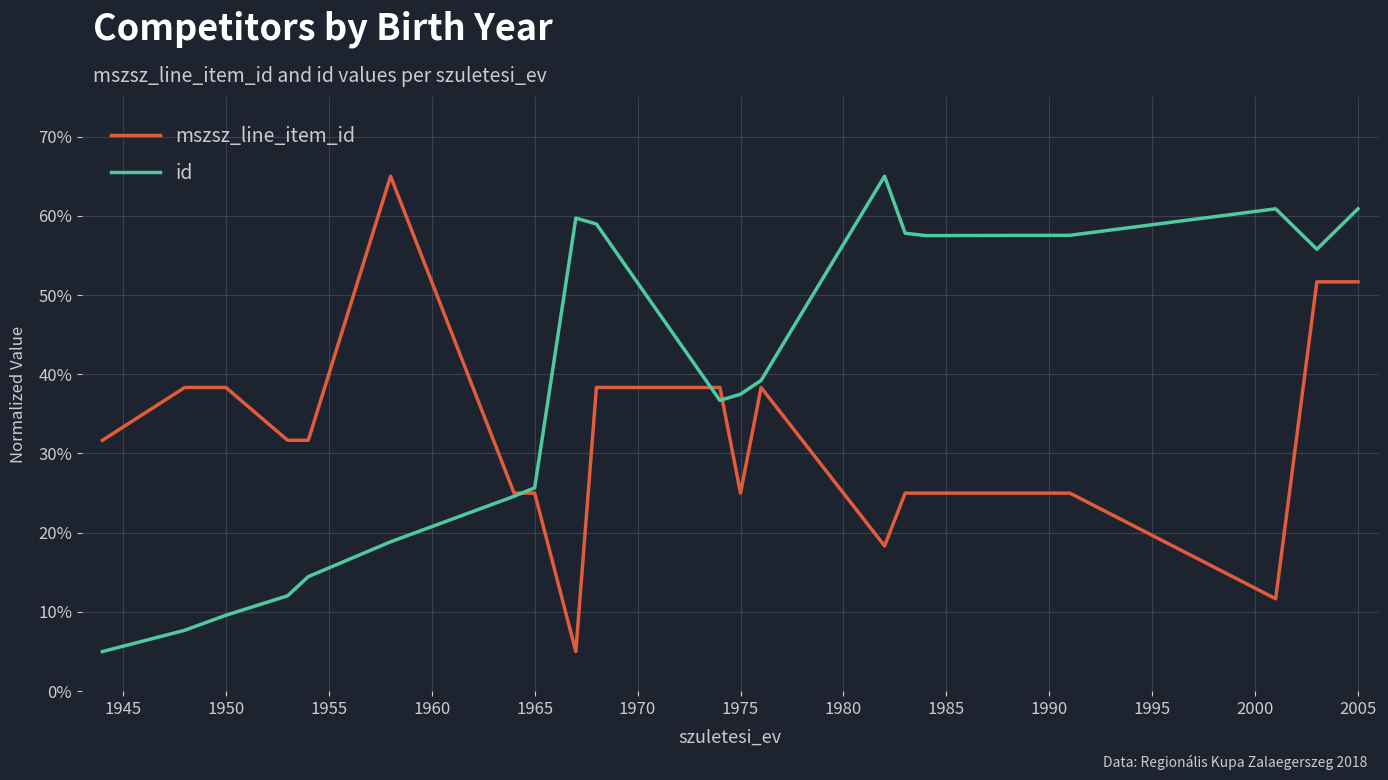

Is this an area chart (filled region under the line)?

No